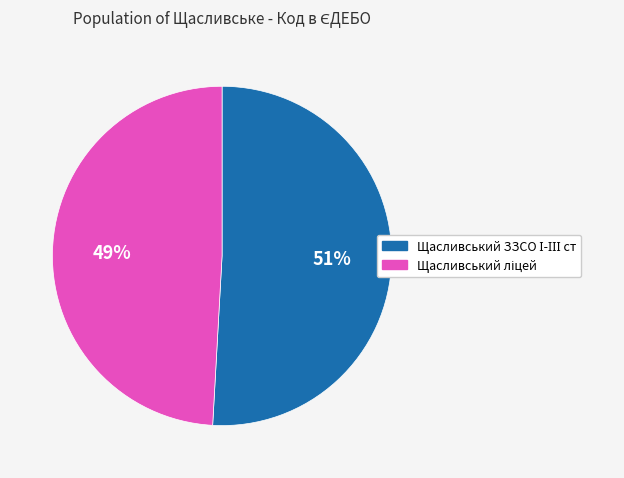

Is there any slice that represents more than half of the pie?

Yes